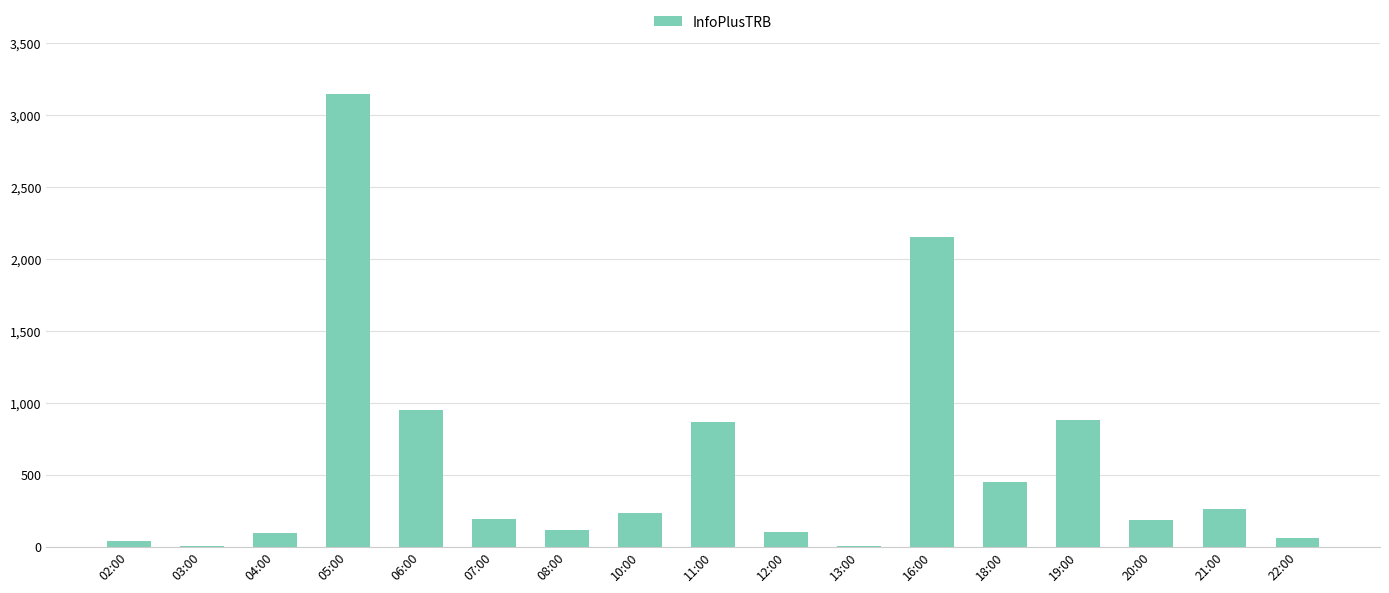

What is the greatest value displayed?

3147